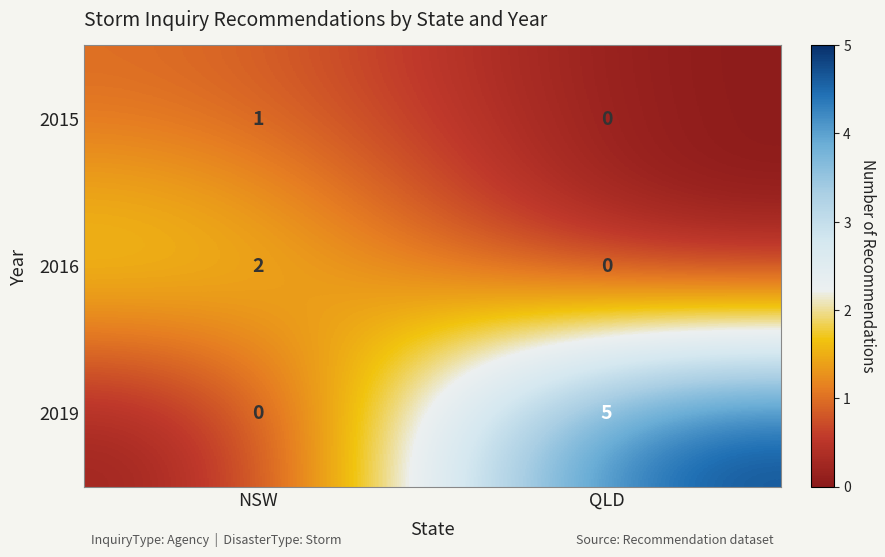

Reading left to right, transcribe all the data shown in this chart.

2015: 1	0
2016: 2	0
2019: 0	5